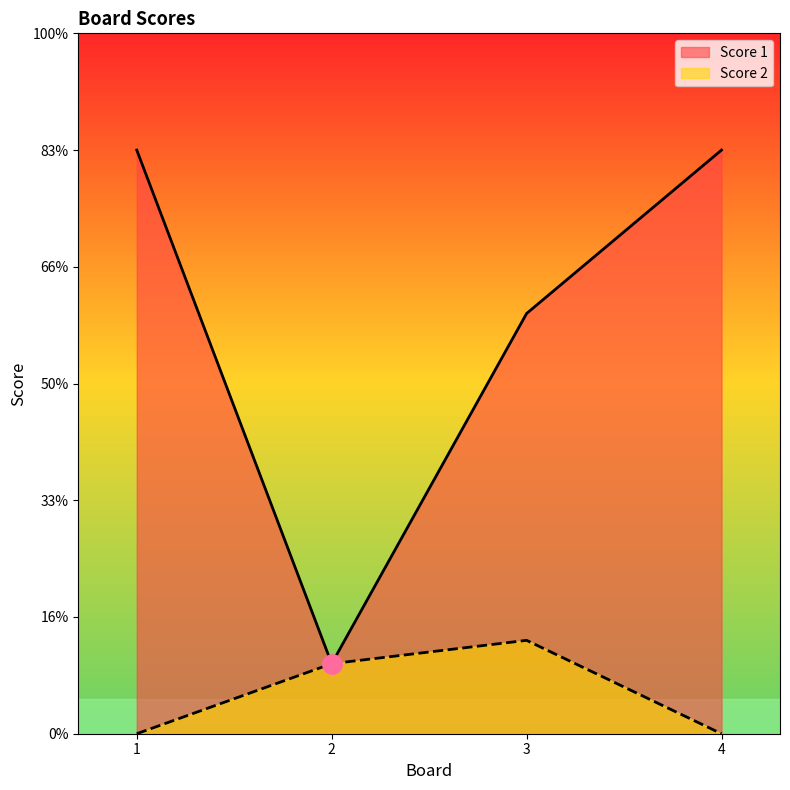

Rank the series by their maximum value, from highest to lowest.

Score 1, Score 2